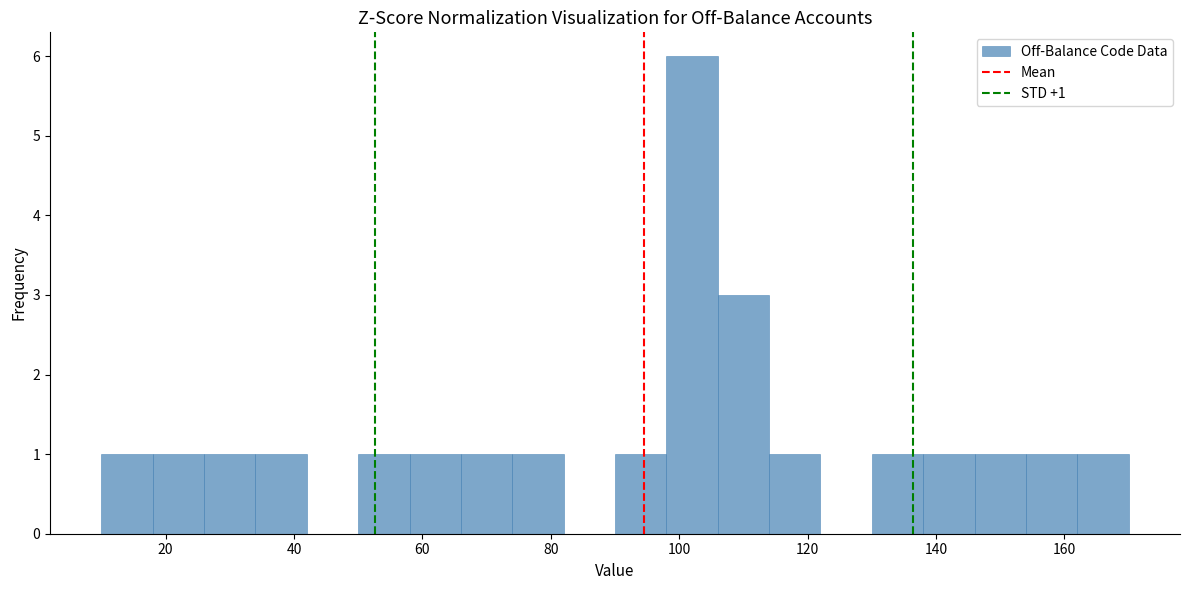

Over which range of the x-axis is the bar tallest?

98 to 106